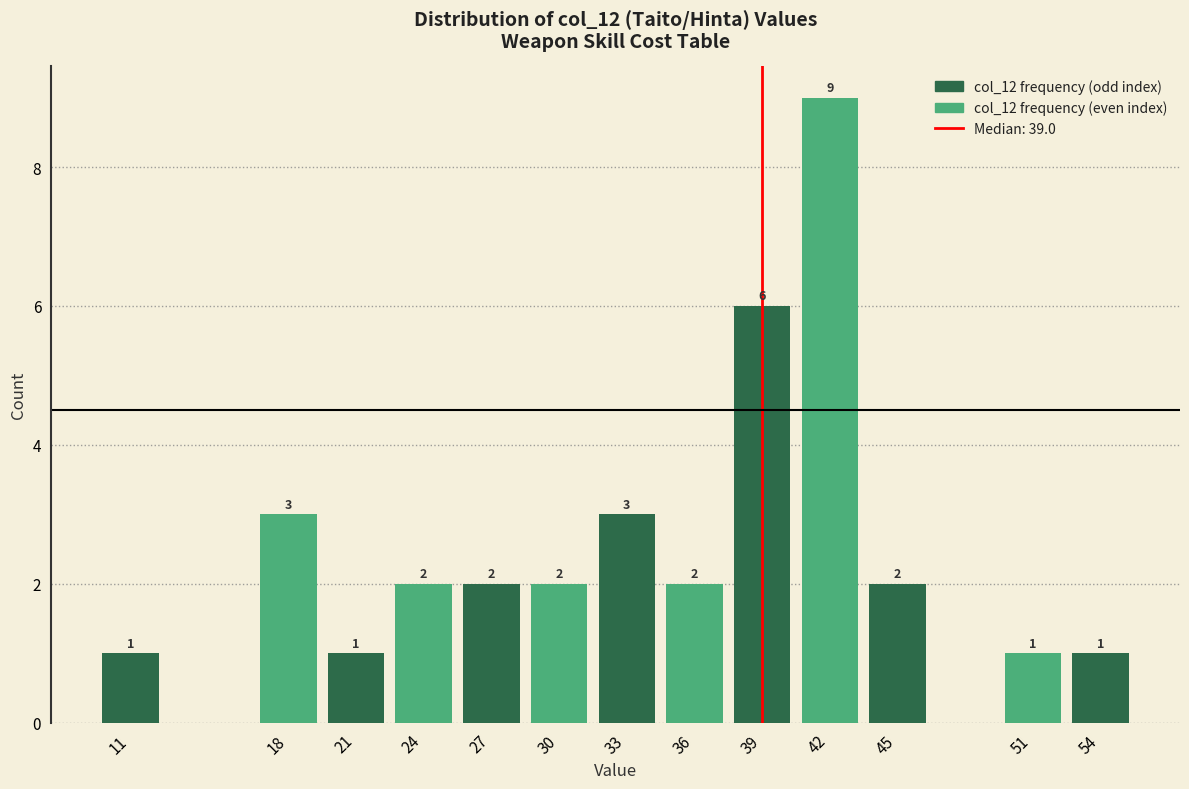

Reading left to right, extract all data points from this chart.

1	3	1	2	2	2	3	2	6	9	2	1	1